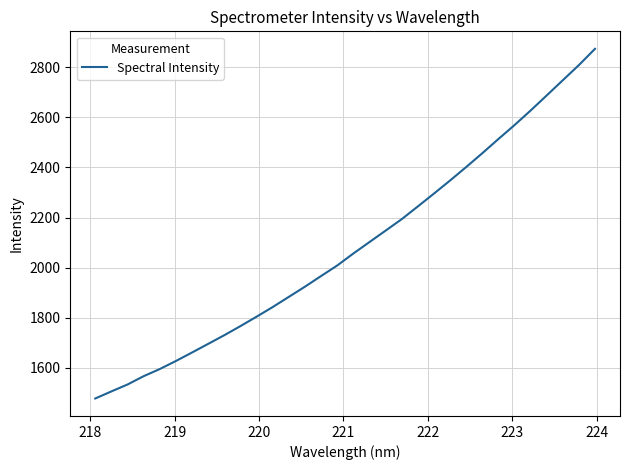

What is the average value?

2083.3